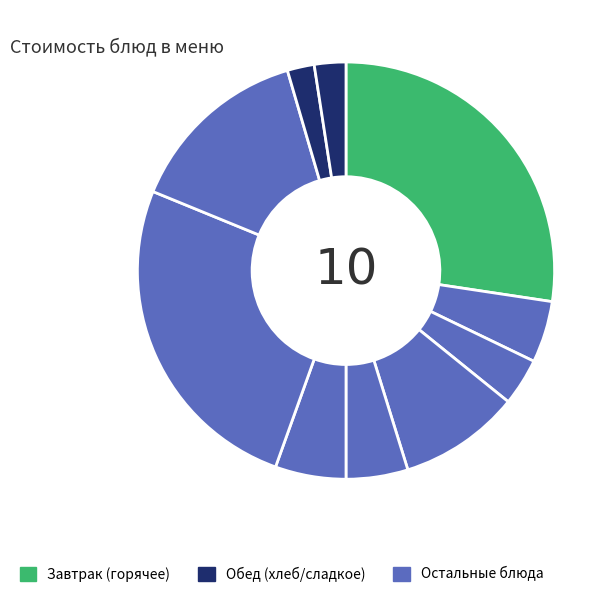

How many segments does this pie chart have?

10